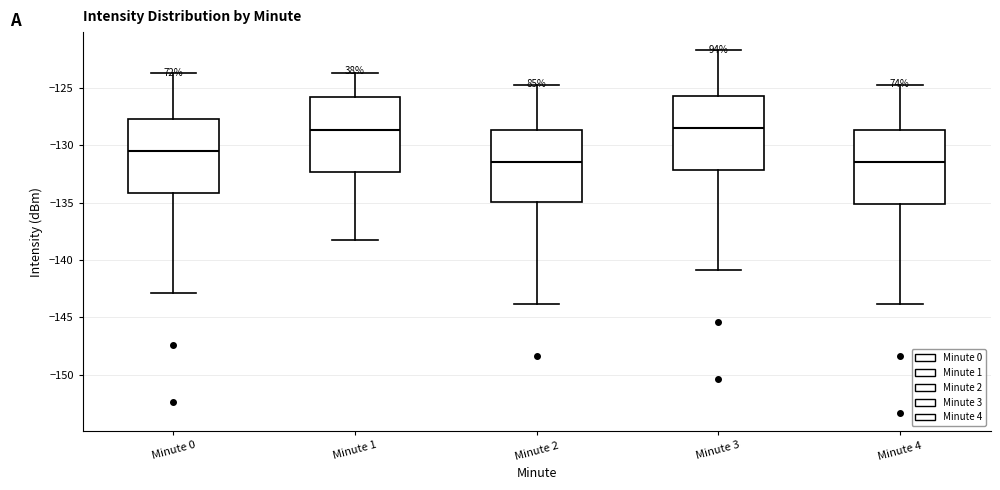

Reading left to right, transcribe this box plot: for each box, give where its median line is, the range the box spans, and where its two whiskers end, as read against the y-axis. The values are not printed on the chart, so give them approximately, as read against the axis.

Minute 0: median -130.5, box -134.0 to -127.5, whiskers -143.0 to -123.5
Minute 1: median -128.5, box -132.5 to -126.0, whiskers -138.5 to -123.5
Minute 2: median -131.5, box -135.0 to -128.5, whiskers -144.0 to -124.5
Minute 3: median -128.5, box -132.0 to -125.5, whiskers -141.0 to -121.5
Minute 4: median -131.5, box -135.0 to -128.5, whiskers -144.0 to -124.5